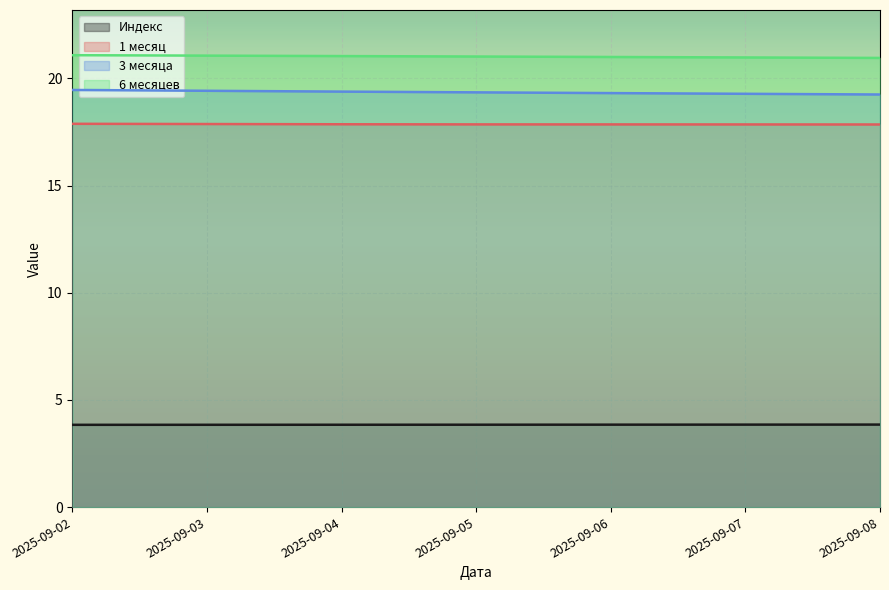

The value of Индекс at 2025-09-06 is 1.6. True or false?

False